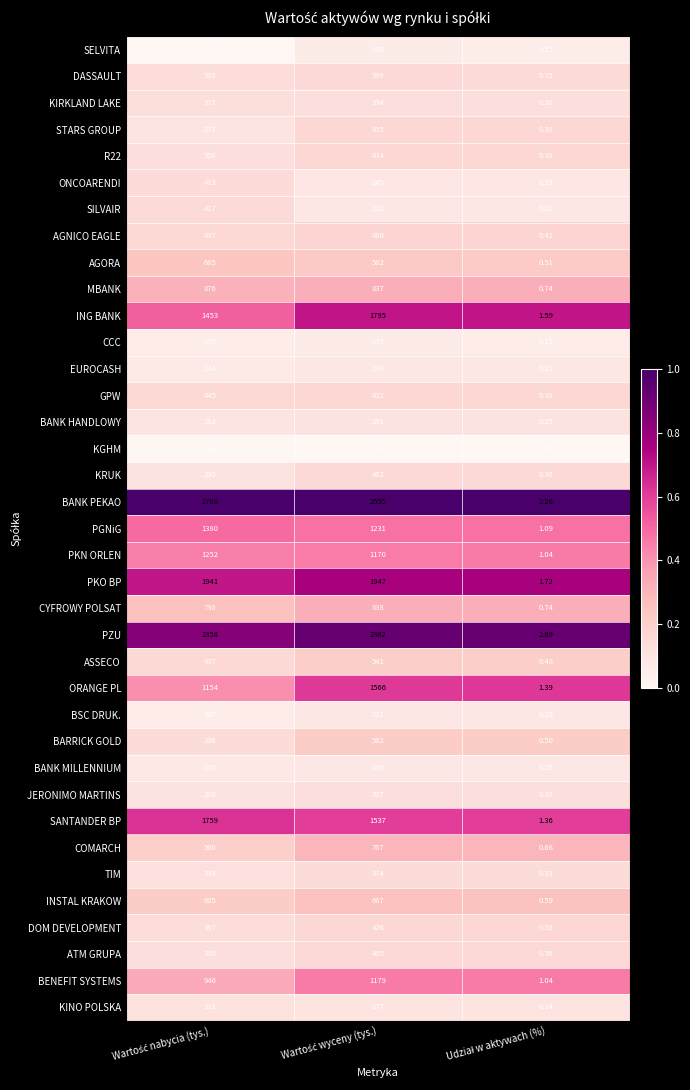

Which series has the widest spread of values?

BANK PEKAO